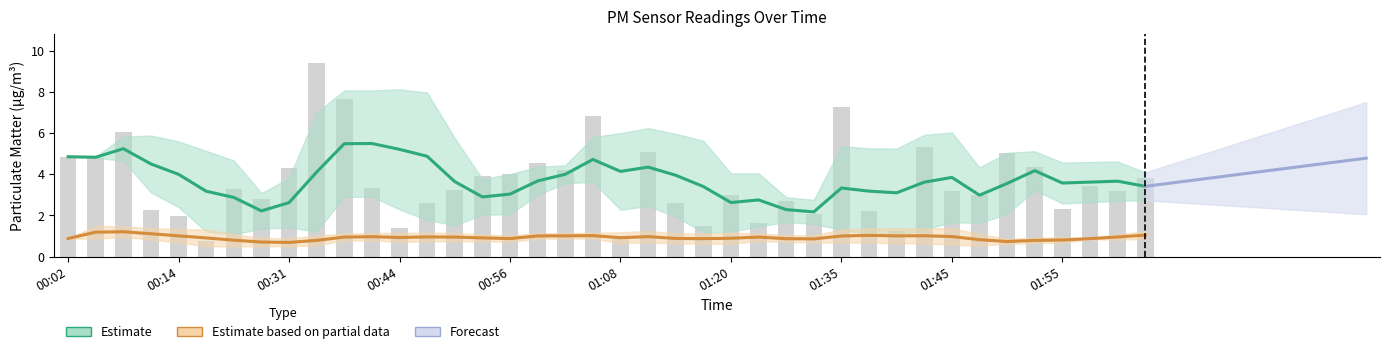

Reading left to right, list all the values displayed in this chart.

4.8	4.8	6.1	2.3	2.0	0.8	3.3	2.8	4.3	9.4	7.6	3.4	1.4	2.6	3.2	3.9	4.0	4.6	4.2	6.8	1.0	5.1	2.6	1.5	3.0	1.6	2.7	2.0	7.3	2.2	1.2	5.3	3.2	3.0	5.0	4.3	2.3	3.4	3.2	3.8